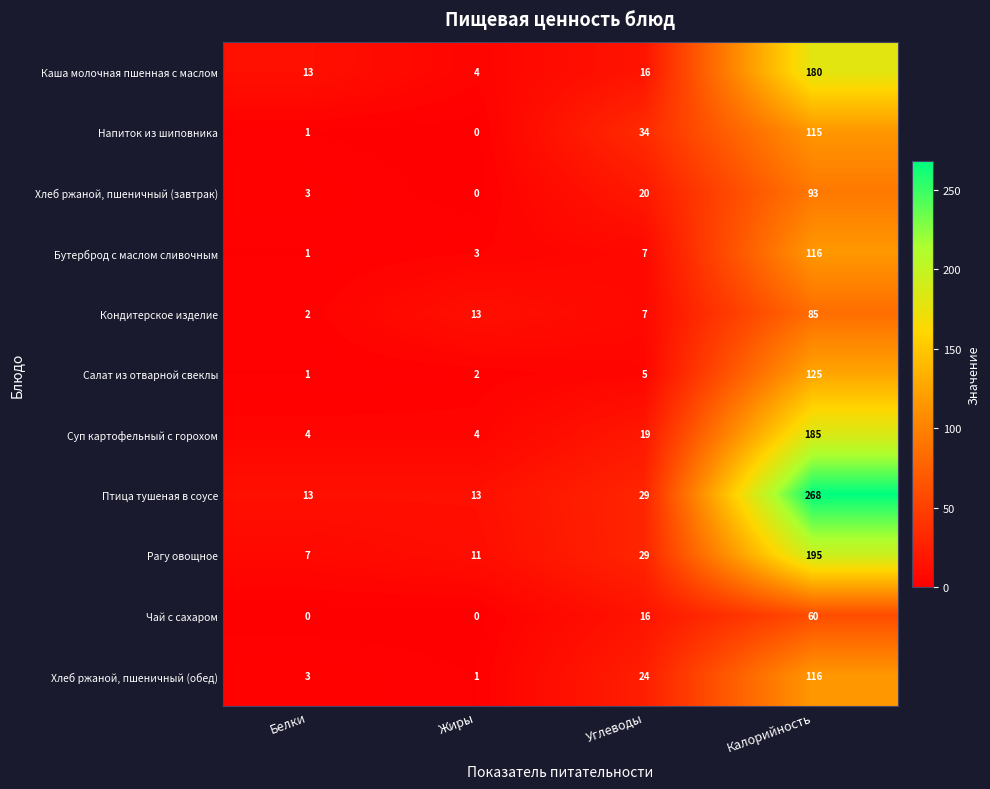

List the labels in order of Напиток из шиповника value, smallest first.

Жиры, Белки, Углеводы, Калорийность